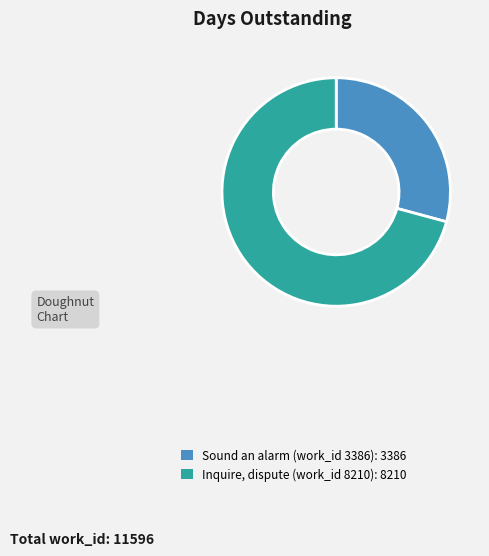

Rank the categories by value from lowest to highest.

Sound an alarm (work_id 3386), Inquire, dispute (work_id 8210)